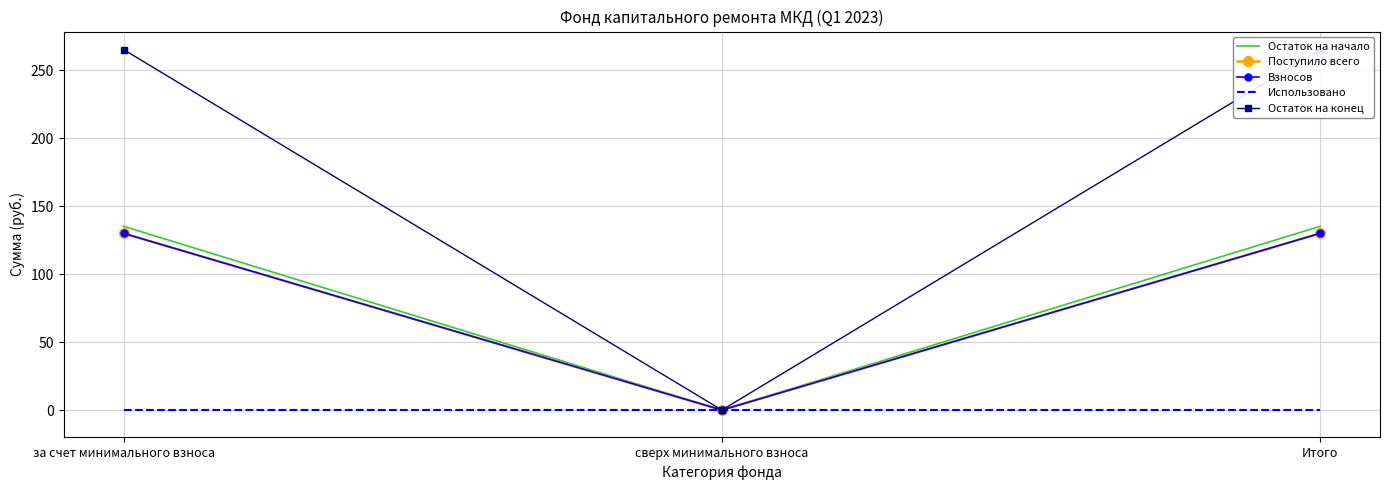

What is the label of the 3rd point from the right?

за счет минимального взноса